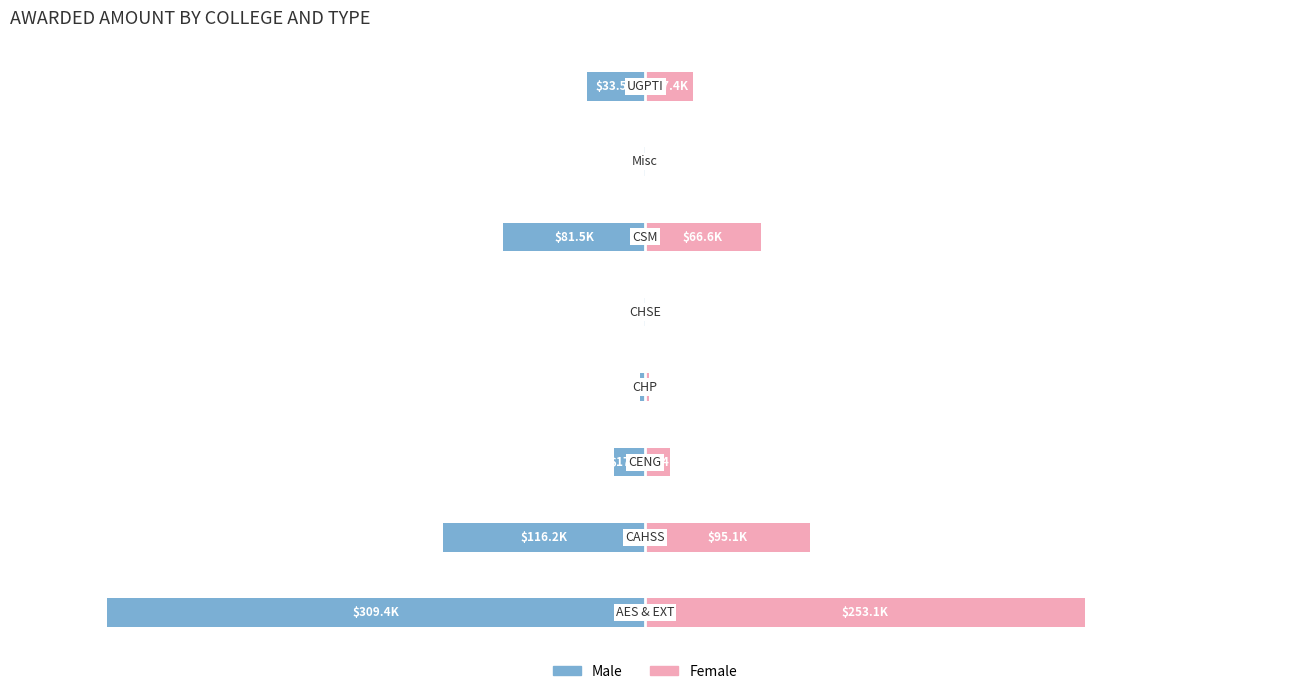

True or false: Female has a value of 340.5 at 6.

False